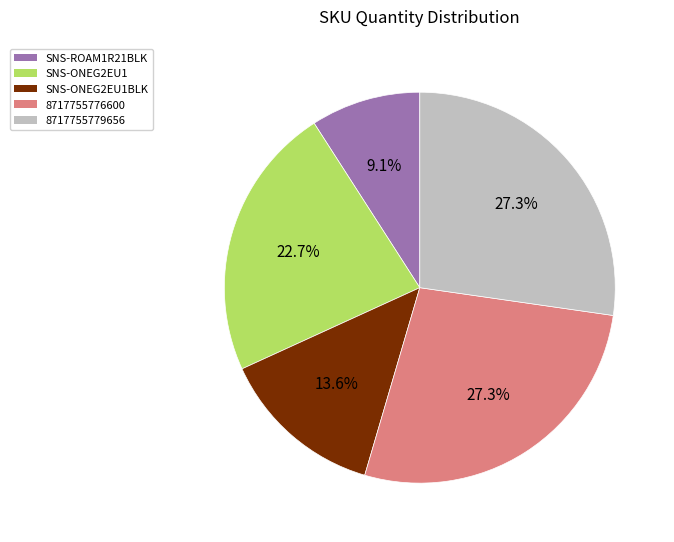

What percentage is the SNS-ONEG2EU1BLK slice, to the nearest percent?

14%